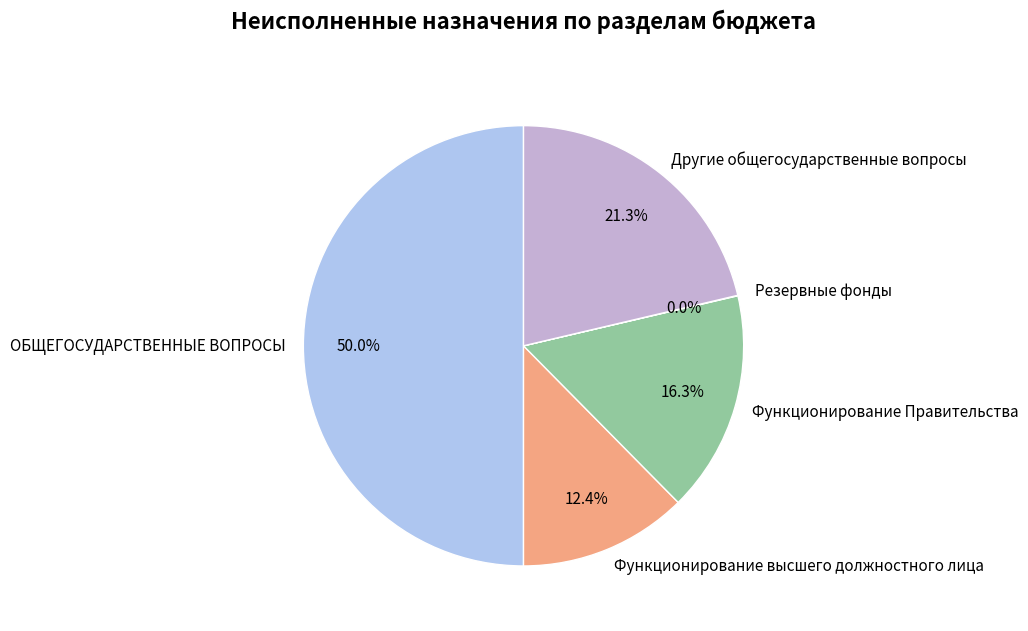

Which category has the biggest portion of the pie?

ОБЩЕГОСУДАРСТВЕННЫЕ ВОПРОСЫ